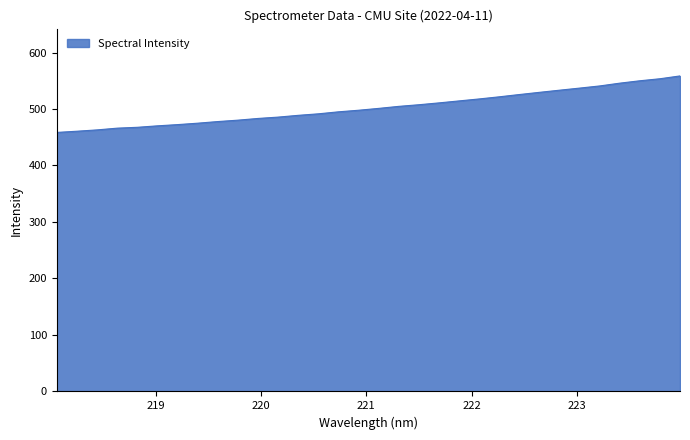

What is the maximum value shown in the chart?

558.5